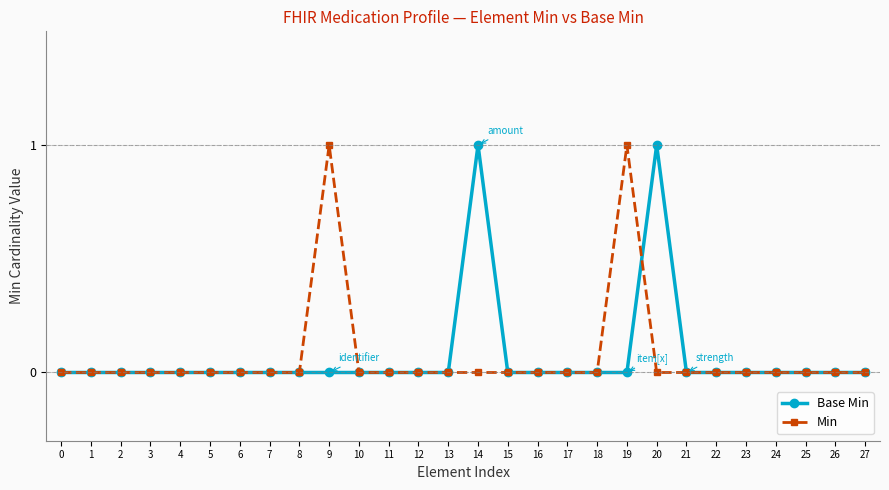

How many categories are shown in the chart?

28